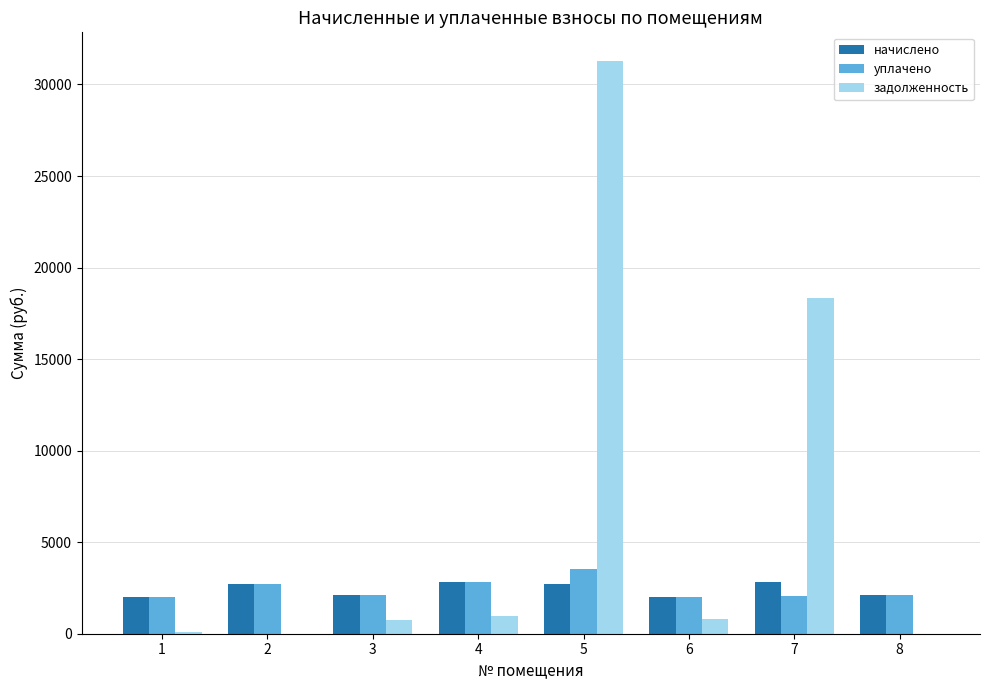

Which series has the largest range (max minus min)?

задолженность